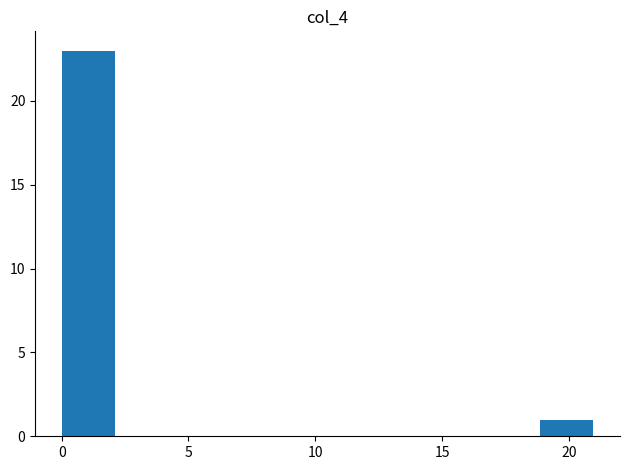

Reading left to right, transcribe this chart: for each bar, give the range it covers on the x-axis and its height. Neither the bar edges nor the heights are printed on the chart, so give them approximately, as read against the axes.

0.0 to 2.0: 23
2.0 to 4.0: 0
4.0 to 6.5: 0
6.5 to 8.5: 0
8.5 to 10.5: 0
10.5 to 12.5: 0
12.5 to 14.5: 0
14.5 to 17.0: 0
17.0 to 19.0: 0
19.0 to 21.0: 1